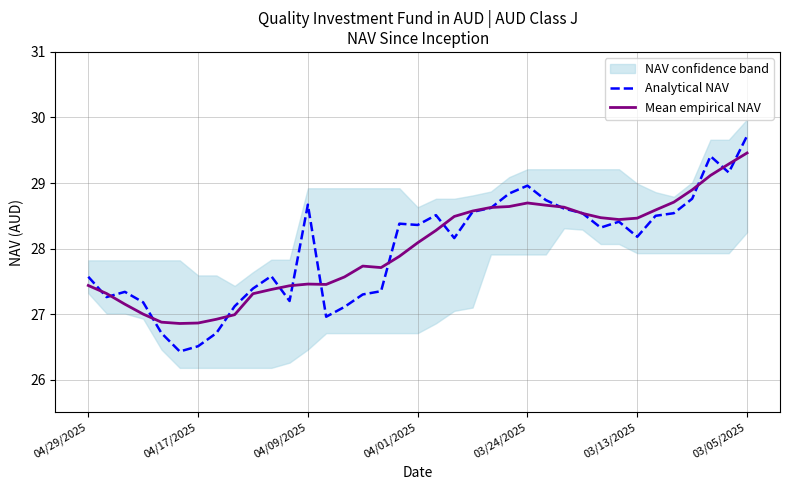

What is the approximate value of Analytical NAV at 22?

28.6